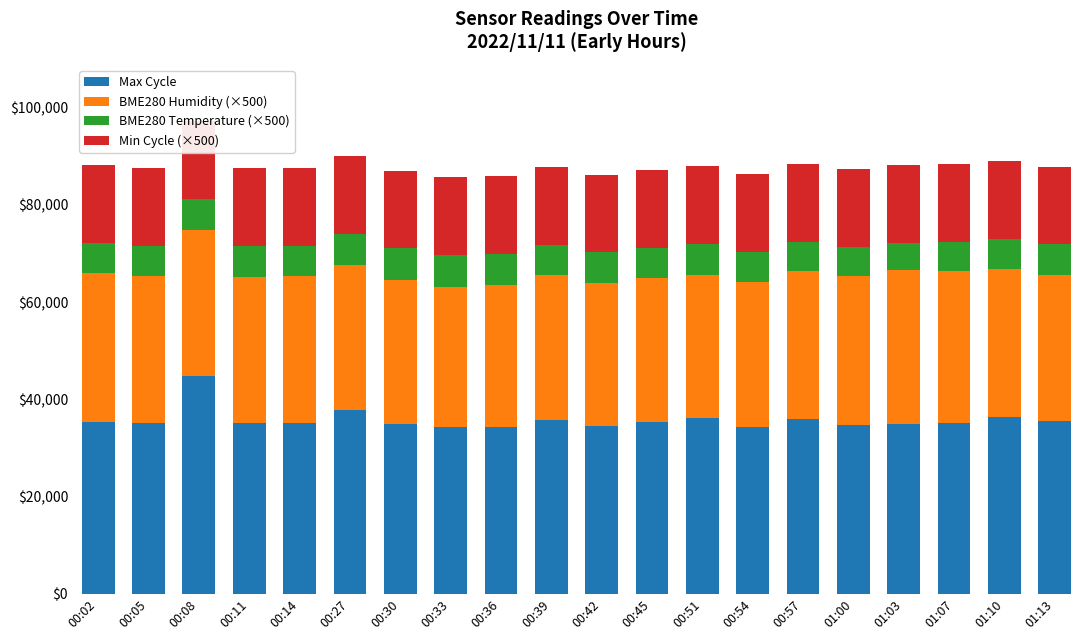

Reading right to left, what are all the values shown in this chart?

Max Cycle: 35617	36384	35174	34882	34689	36011	34324	36101	35418	34558	35672	34338	34249	34963	37804	35039	35078	44786	35145	35383
BME280 Humidity (×500): 29975	30475	31310	31640	30730	30365	29750	29550	29555	29300	29960	29260	28870	29640	29810	30235	30140	30060	30140	30600
BME280 Temperature (×500): 6255	6120	5905	5710	5960	6000	6230	6255	6200	6345	6125	6365	6585	6445	6415	6265	6280	6305	6310	6115
Min Cycle (×500): 16000	16000	16000	16000	16000	16000	16000	16000	16000	16000	16000	16000	16000	16000	16000	16000	16000	16000	16000	16000